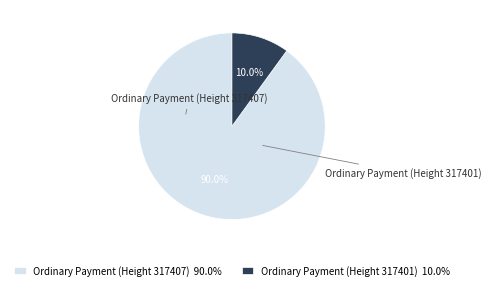

To the nearest percent, what is the average slice percentage?

50%